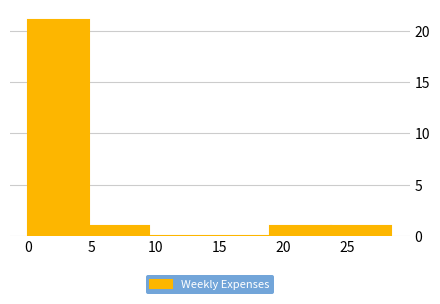

How tall is the bar that spans 4.75 to 9.50 on the x-axis? Neither the bar edges nor the heights are printed on the chart, so give them approximately, as read against the axes.

1